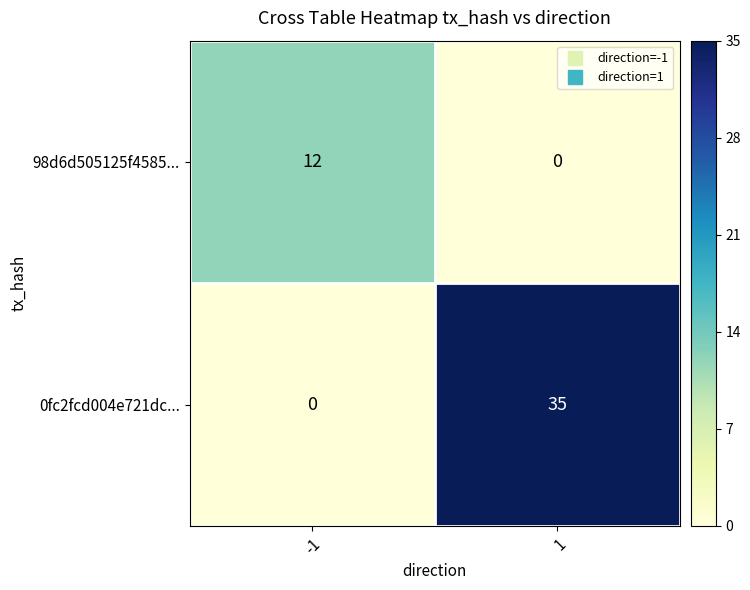

What is the sum of the 98d6d505125f4585... values at 1 and -1?

12